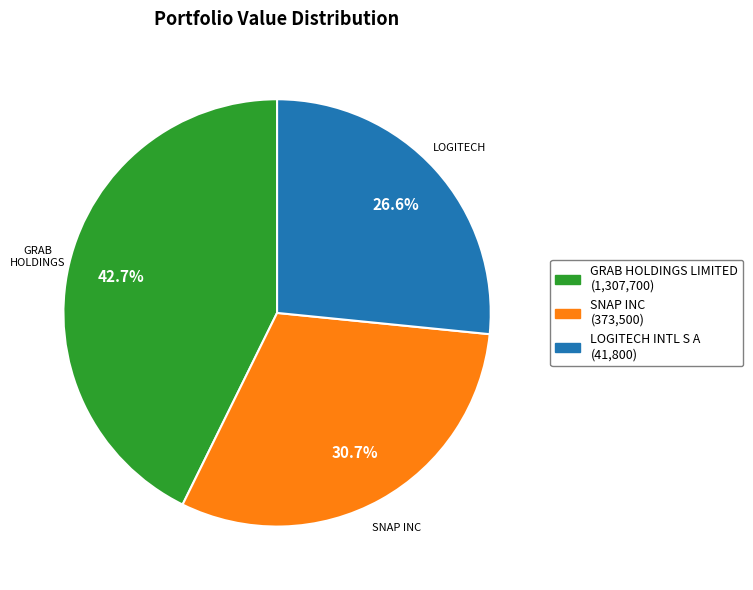

Is there a majority slice in this chart?

No